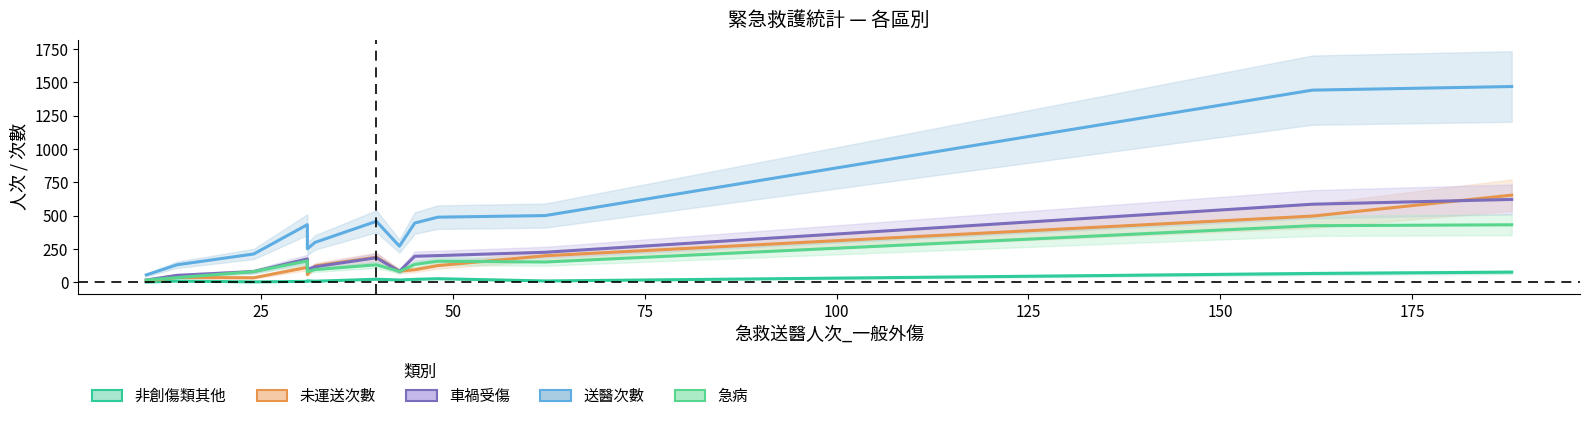

What is the average value of the 車禍受傷 series?

203